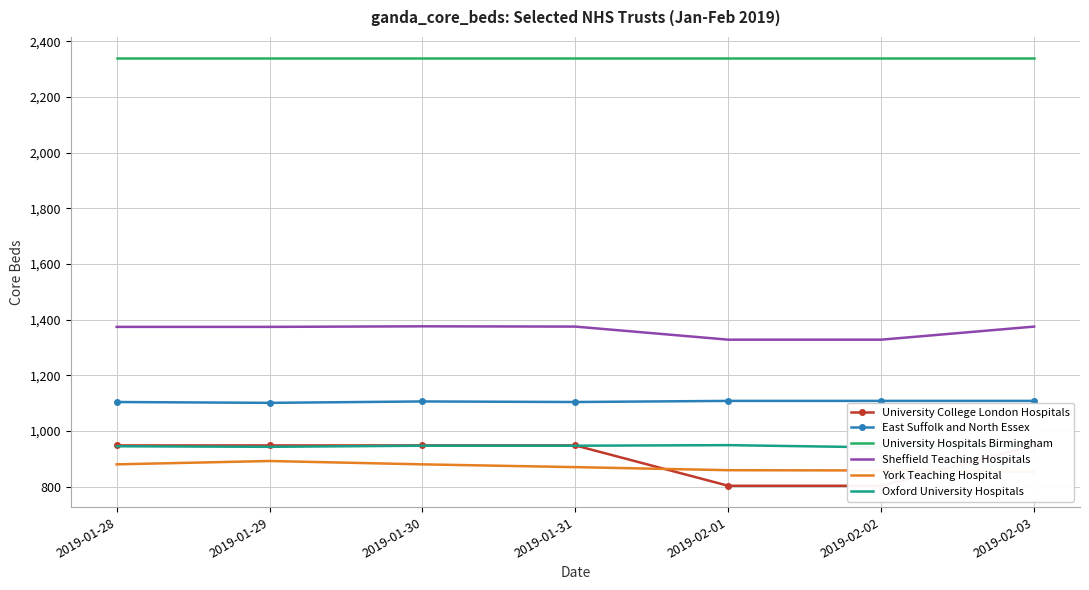

What is the sum of the York Teaching Hospital values at 2019-02-01 and 2019-01-28?

1739